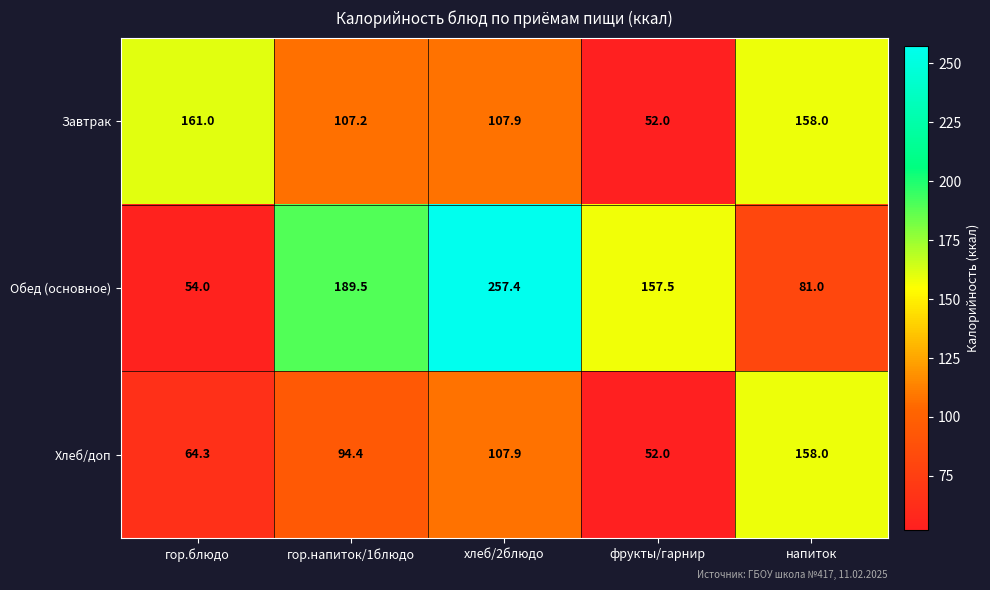

What is the smallest value displayed?

52.0